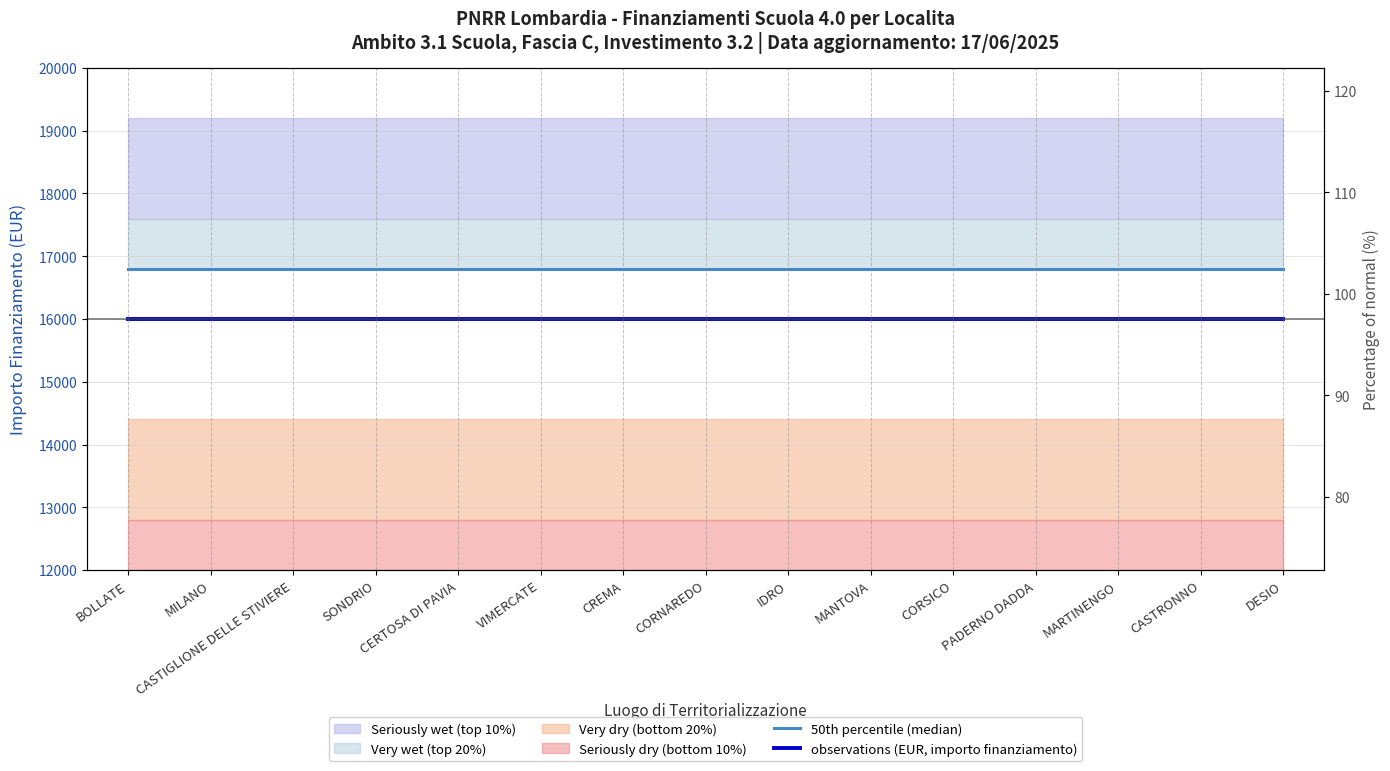

Which label corresponds to the smallest value in the chart?

BOLLATE